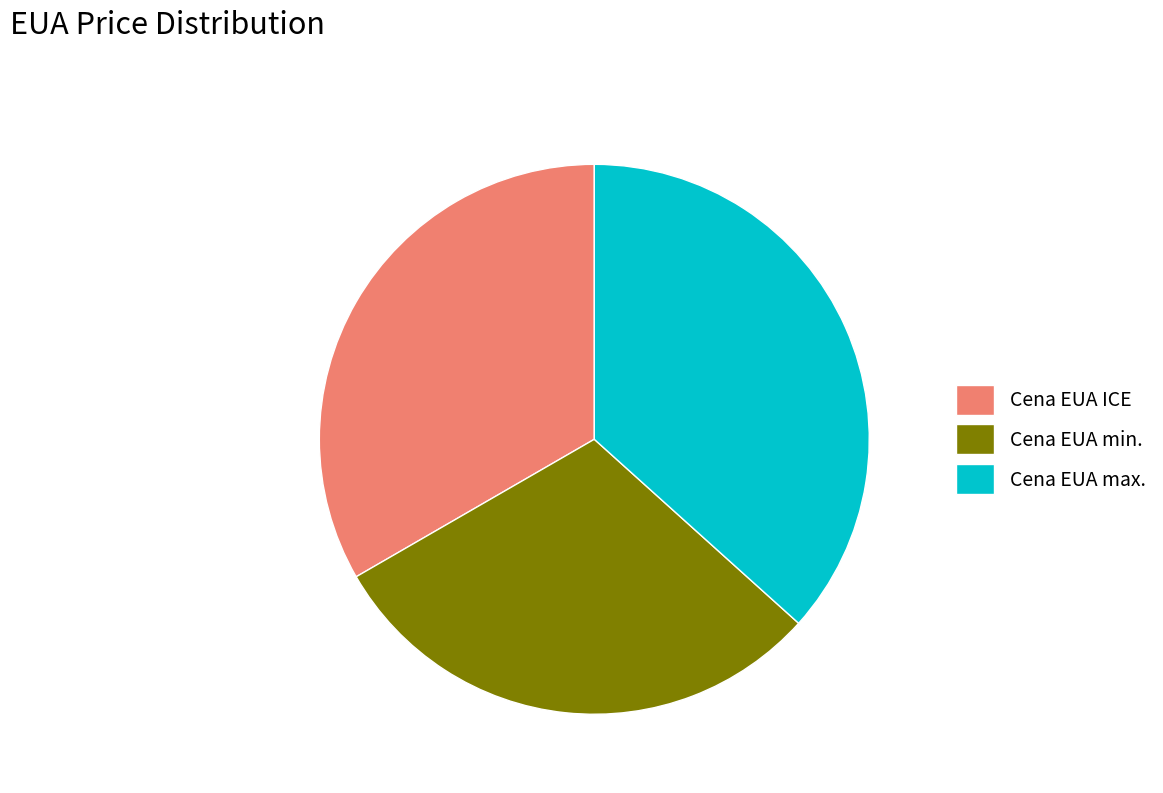

Do Cena EUA max. and Cena EUA min. together represent more than half of the pie?

Yes